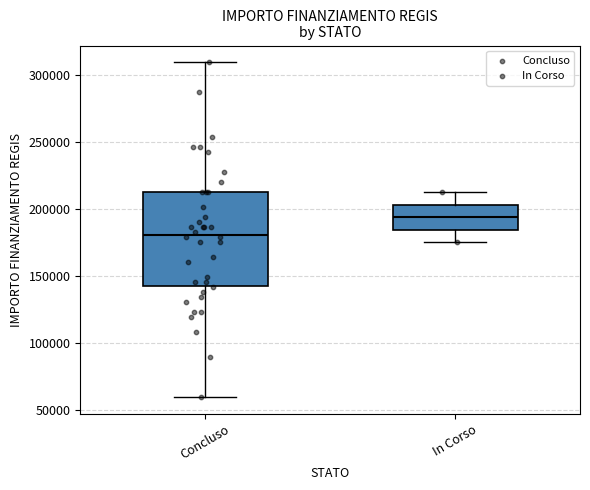

Comparing the boxes themselves (not the whiskers), which one is the tallest?

Concluso